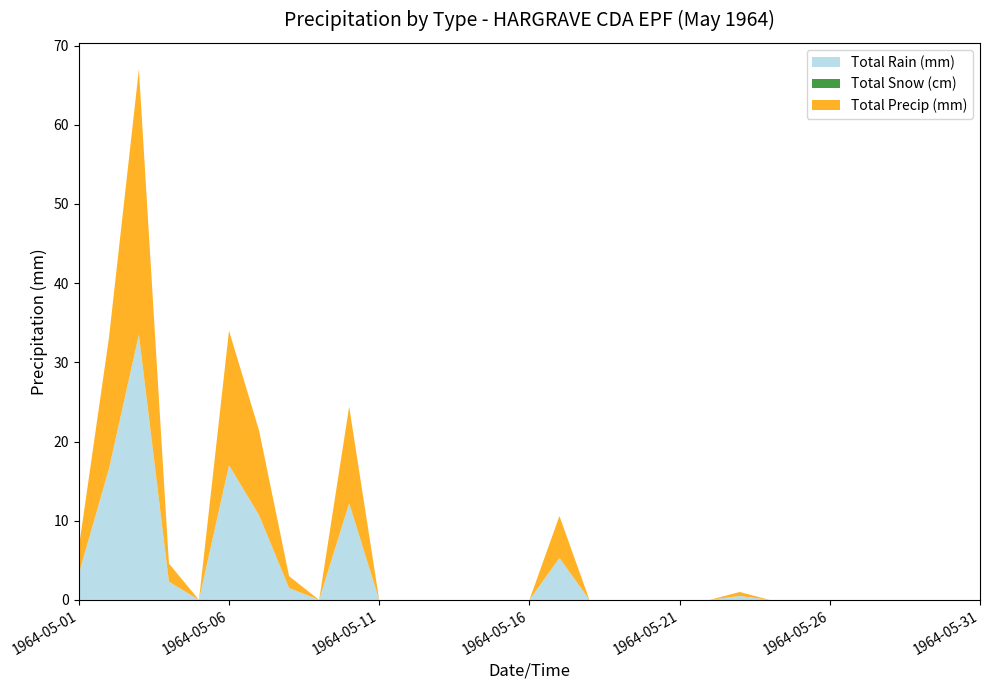

Reading left to right, extract all data points from this chart.

Total Rain (mm): 3.3	16.5	33.5	2.3	0.0	17.0	10.7	1.5	0.0	12.2	0.0	0.0	0.0	0.0	0.0	0.0	5.3	0.0	0.0	0.0	0.0	0.0	0.5	0.0	0.0	0.0	0.0	0.0	0.0	0.0	0.0
Total Snow (cm): 0.0	0.0	0.0	0.0	0.0	0.0	0.0	0.0	0.0	0.0	0.0	0.0	0.0	0.0	0.0	0.0	0.0	0.0	0.0	0.0	0.0	0.0	0.0	0.0	0.0	0.0	0.0	0.0	0.0	0.0	0.0
Total Precip (mm): 3.3	16.5	33.5	2.3	0.0	17.0	10.7	1.5	0.0	12.2	0.0	0.0	0.0	0.0	0.0	0.0	5.3	0.0	0.0	0.0	0.0	0.0	0.5	0.0	0.0	0.0	0.0	0.0	0.0	0.0	0.0